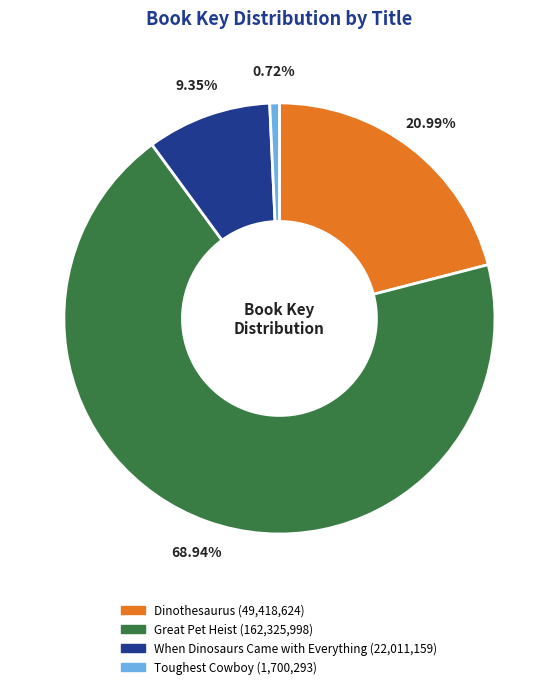

How many slices are in this pie chart?

4